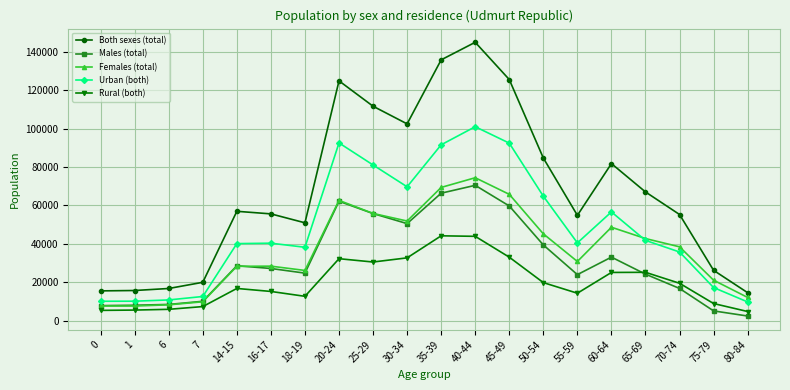

What position from the left is 75-79?

19